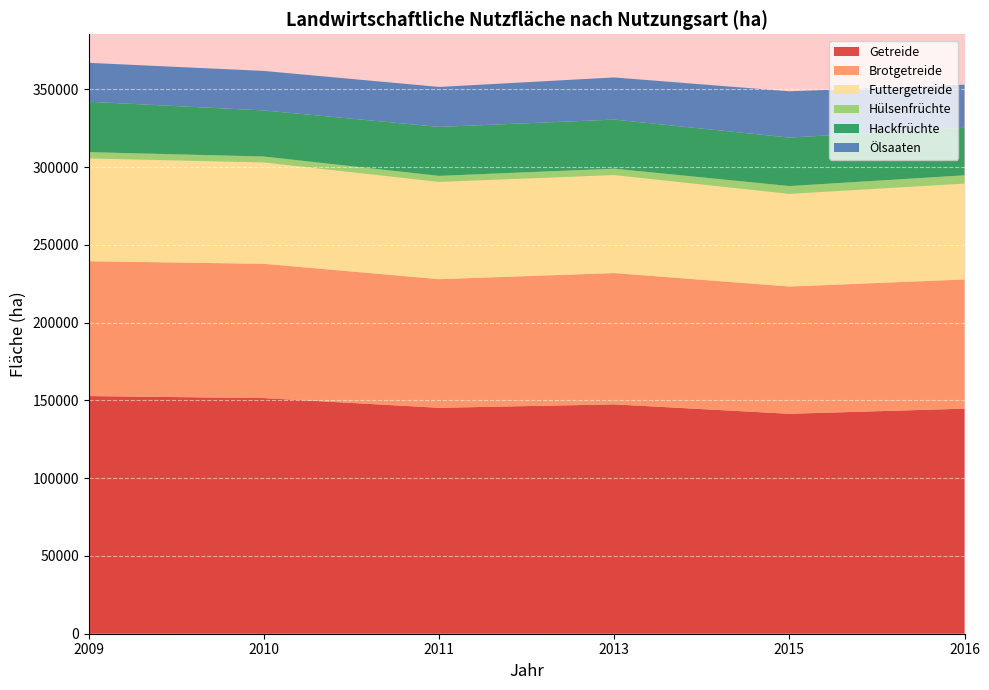

Reading left to right, transcribe all the data shown in this chart.

Getreide: 152812.0	151512.8	145272.0	147462.0	141417.0	144721.0
Brotgetreide: 86691.6	86341.4	82707.0	84445.0	81827.0	83062.0
Futtergetreide: 66120.4	65171.4	62565.0	63017.0	59590.0	61659.0
Hülsenfrüchte: 4035.3	3816.0	3859.0	4111.0	5016.0	5314.0
Hackfrüchte: 32411.0	29640.0	31485.0	31558.0	31180.0	30594.0
Ölsaaten: 25019.7	25393.0	25698.0	27106.0	29769.0	27687.0